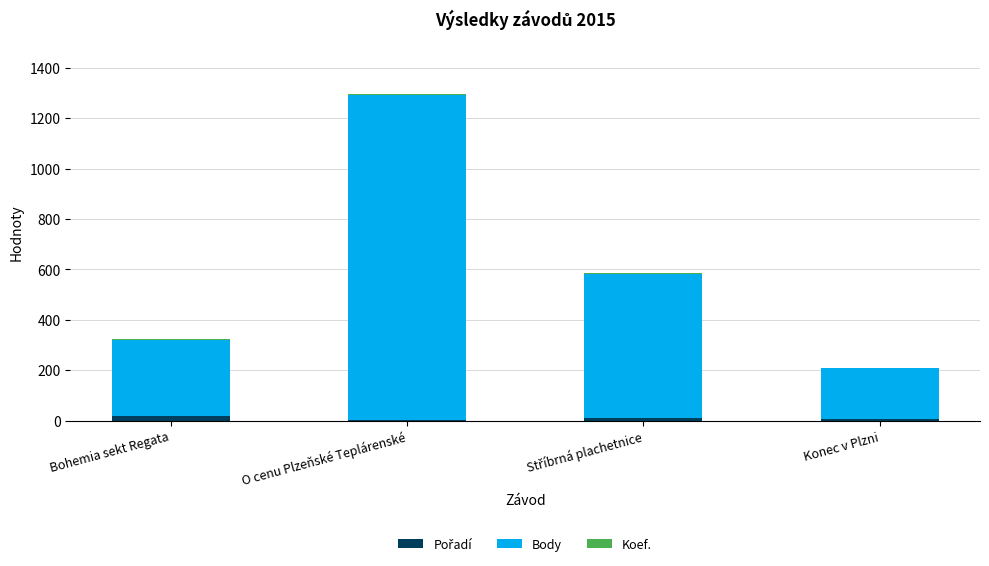

Are the bars grouped side by side (vs. stacked)?

No